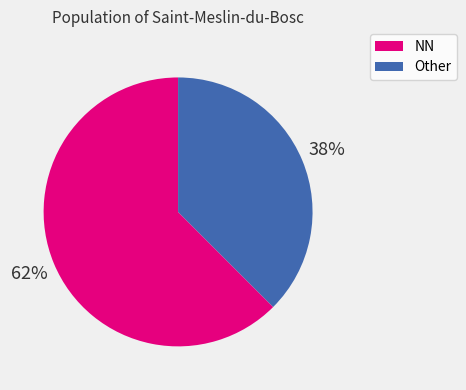

To the nearest percent, what is the average slice percentage?

50%